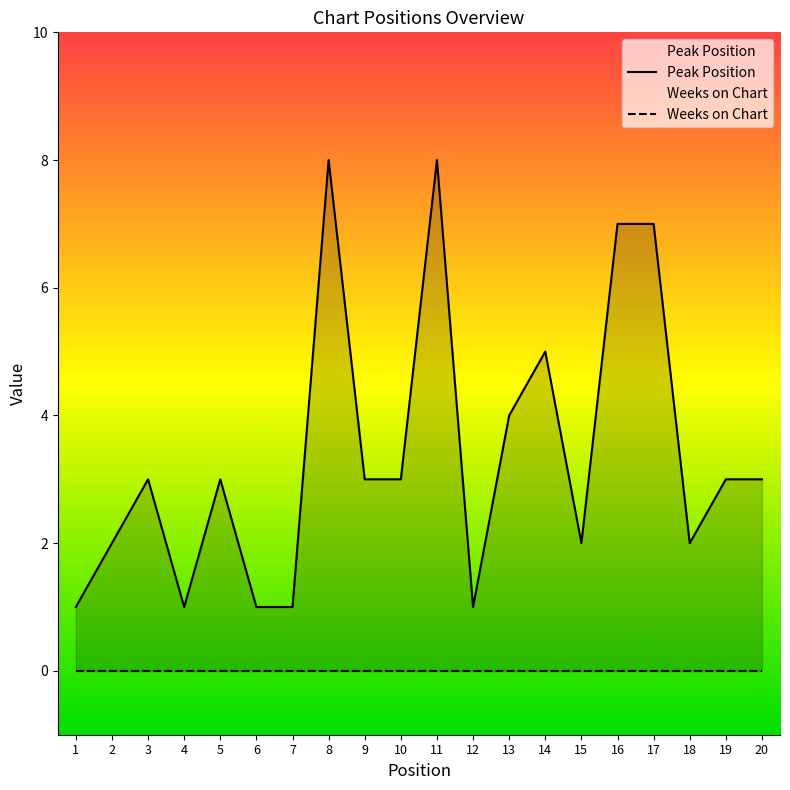

Approximately how many times larger is the value at 18 compared to 19?

0.7